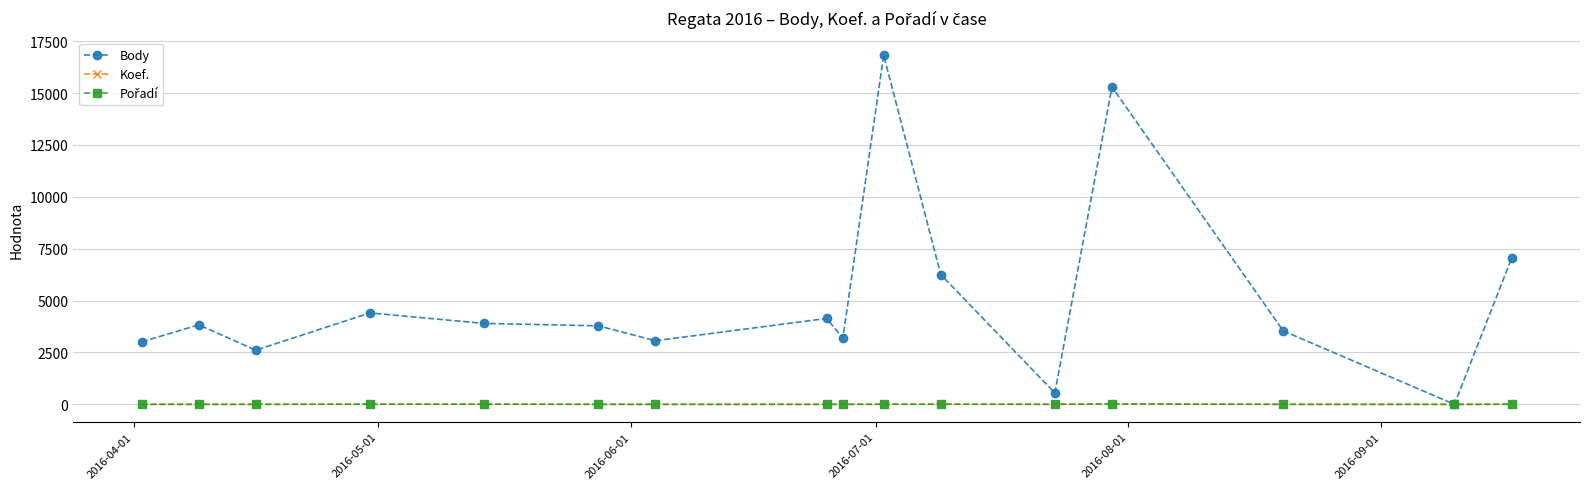

True or false: Koef. has more than 1 points higher than both neighbors.

True